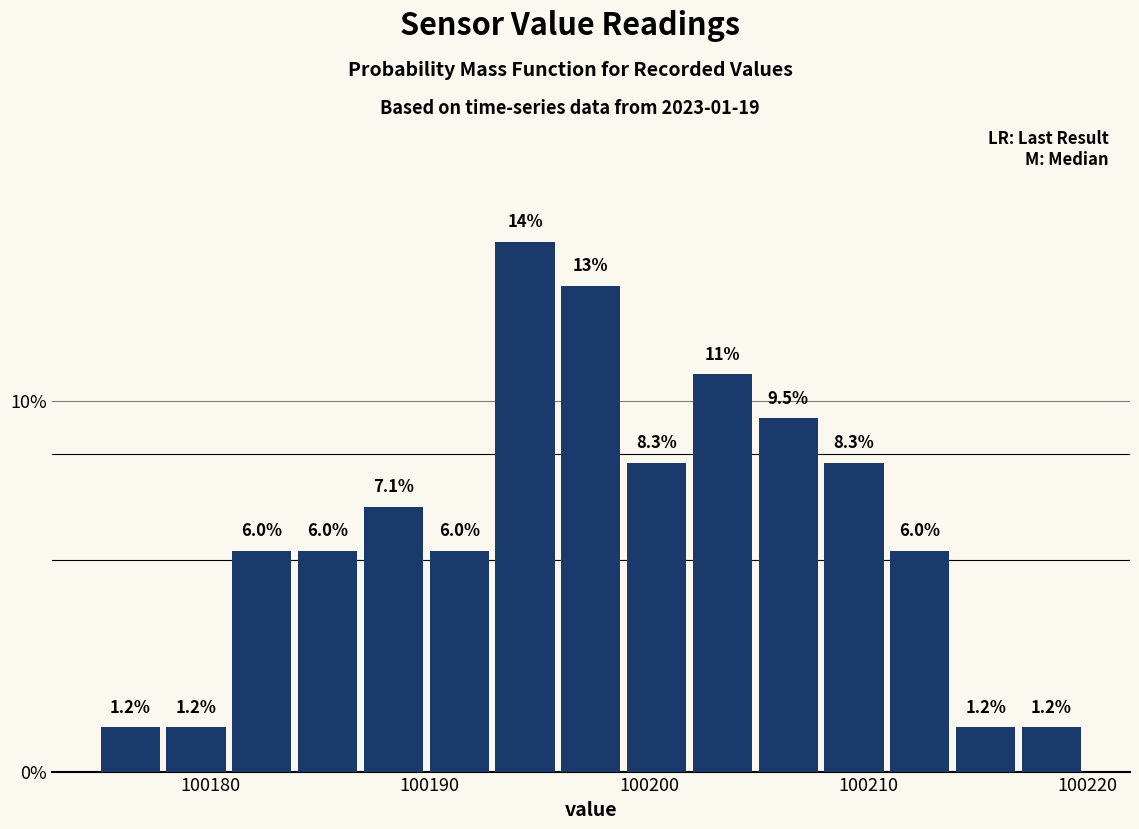

Around what value on the x-axis is the tallest bar? Give the approximate position of its centre, as read against the axis.

100194